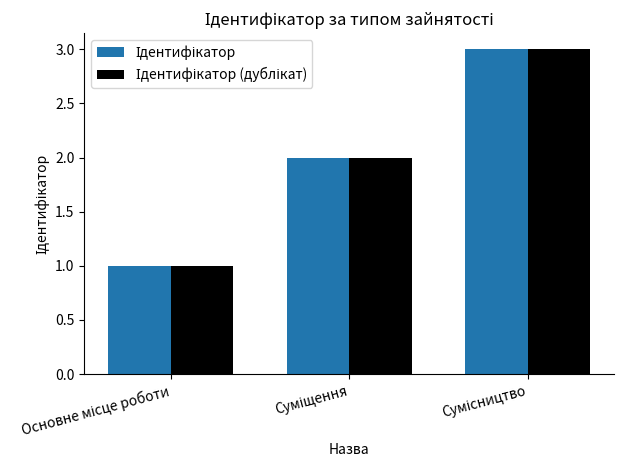

Does the chart contain stacked bars?

No